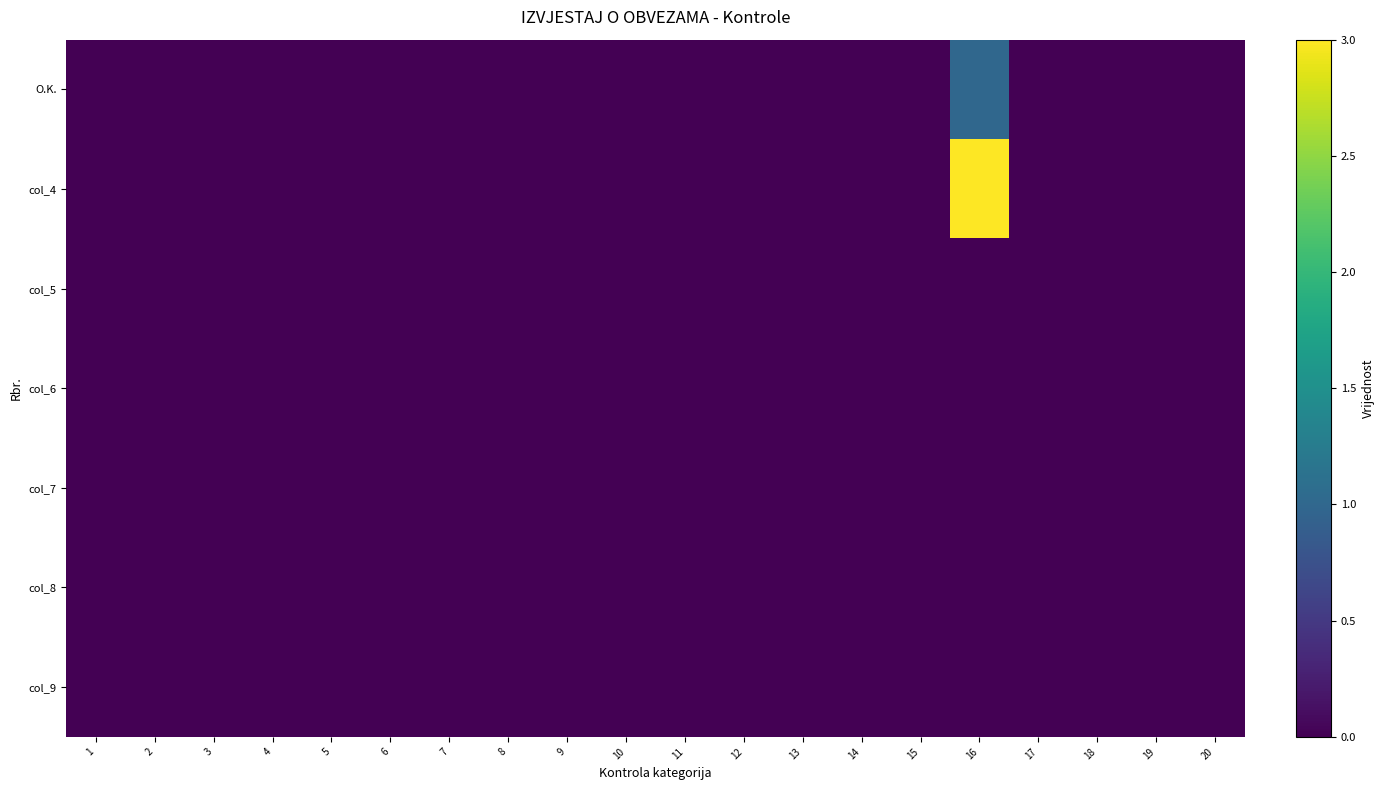

How many distinct data groups are displayed?

7